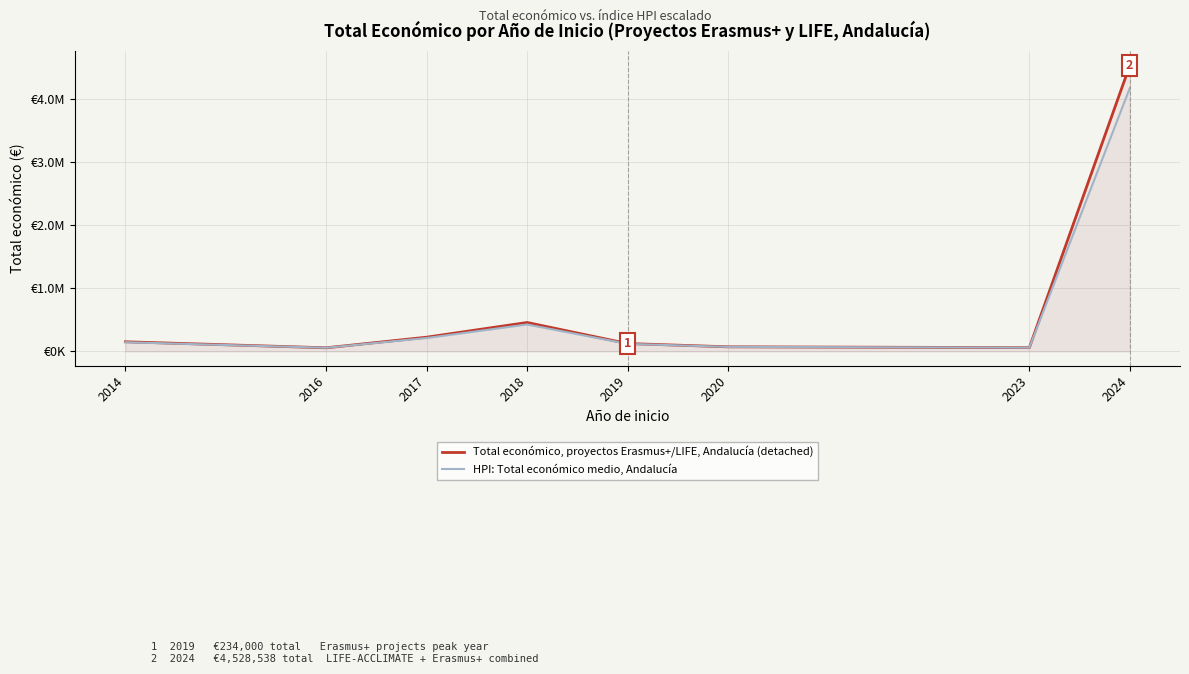

What is the total value across all series at 2020?

145845.4